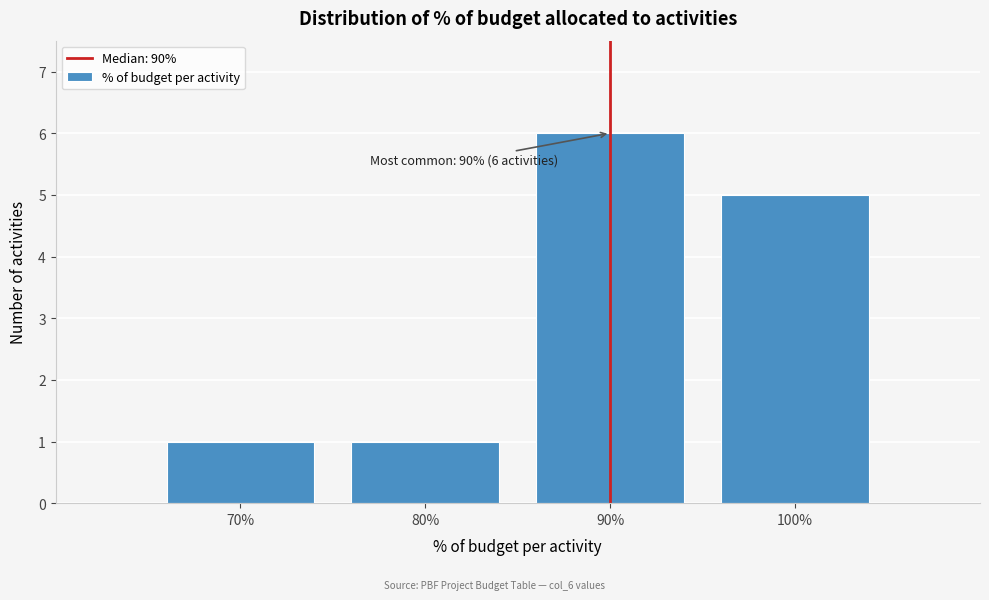

Reading left to right, transcribe all the data shown in this chart.

70%=1	80%=1	90%=6	100%=5